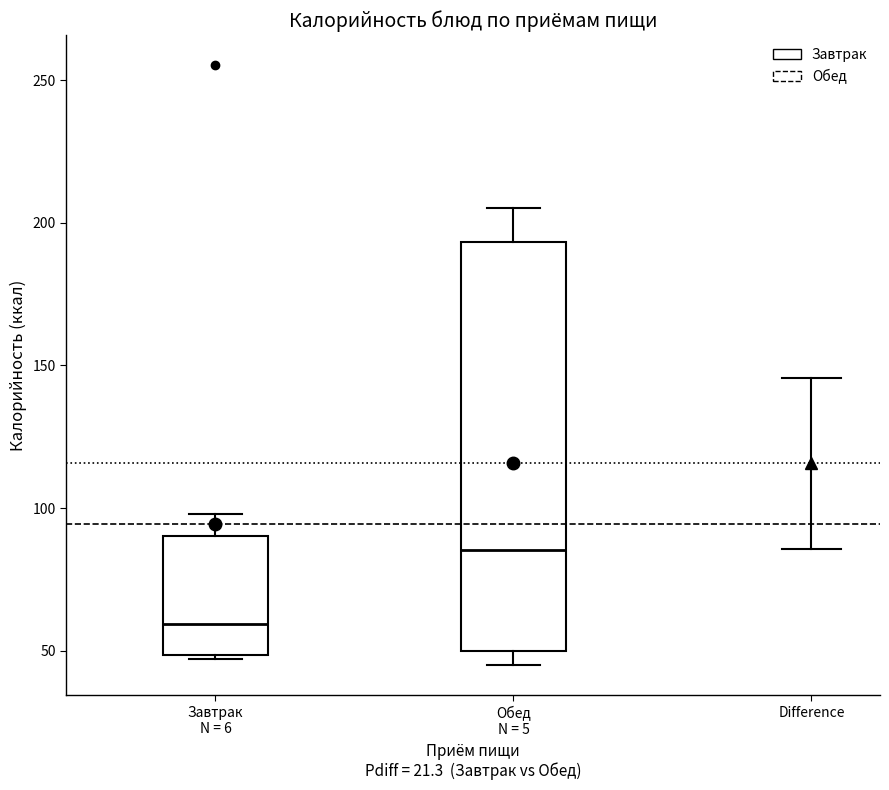

Where does the median line of the box for Обед N = 5 sit on the y-axis? The values are not printed on the chart, so give them approximately, as read against the axis.

85